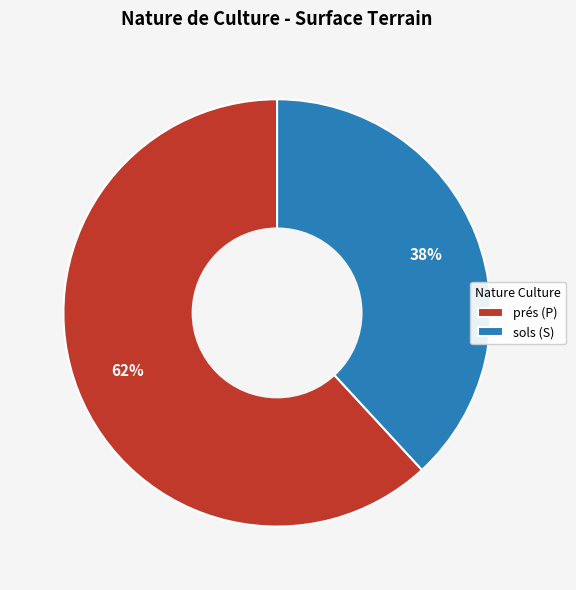

Which has a higher value, sols (S) or prés (P)?

prés (P)